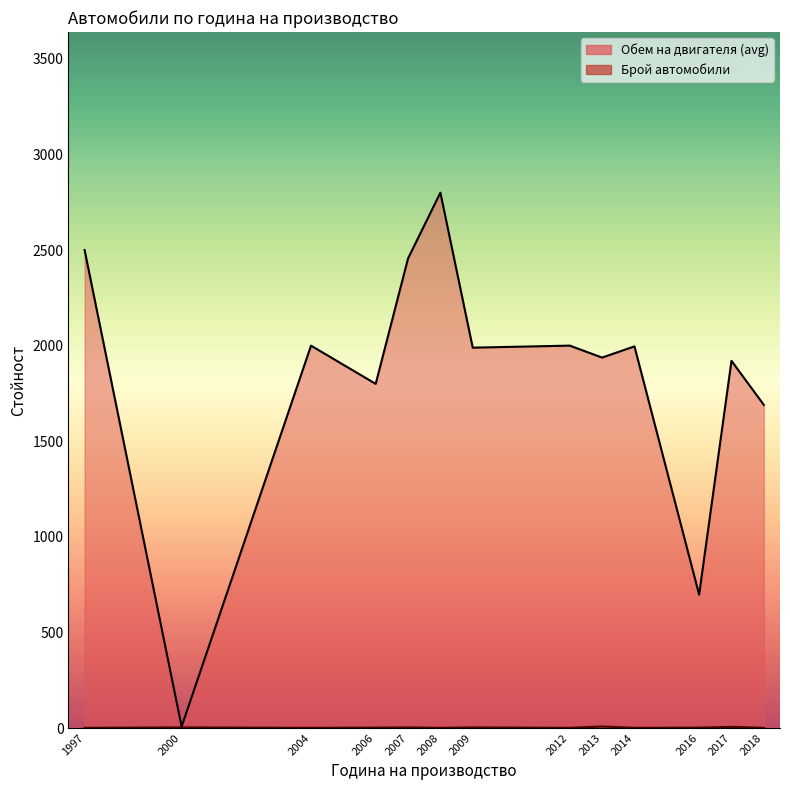

What is the minimum value for Година на производство?

1997.0